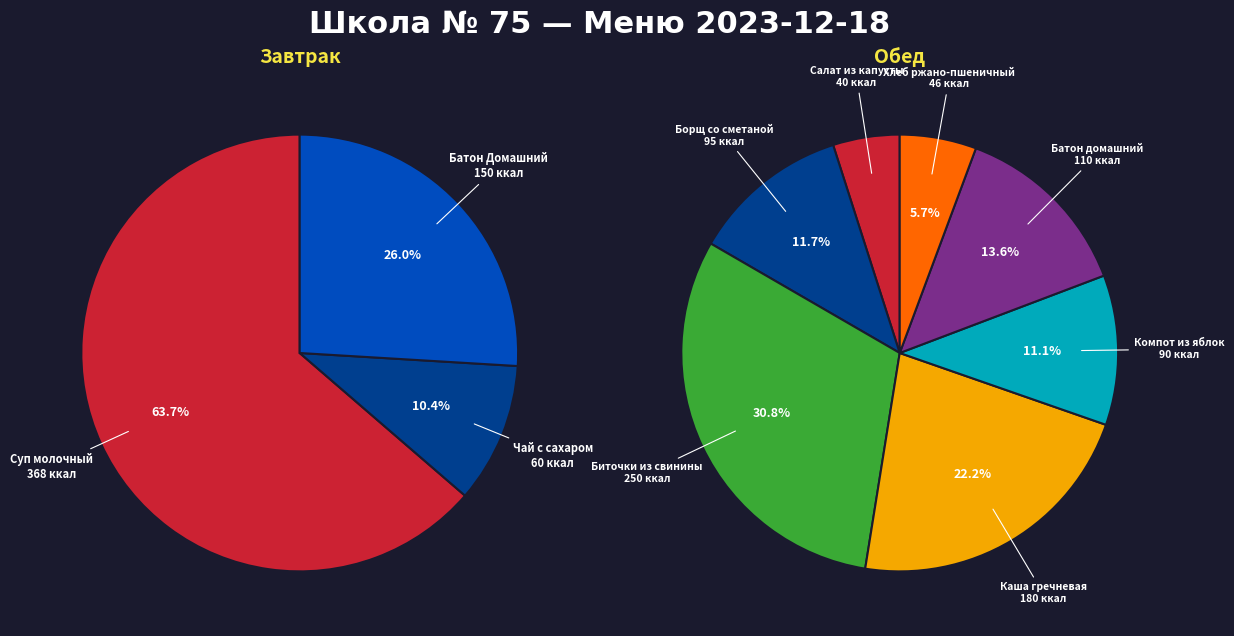

What is the smallest slice in the pie chart?

Салат из капусты